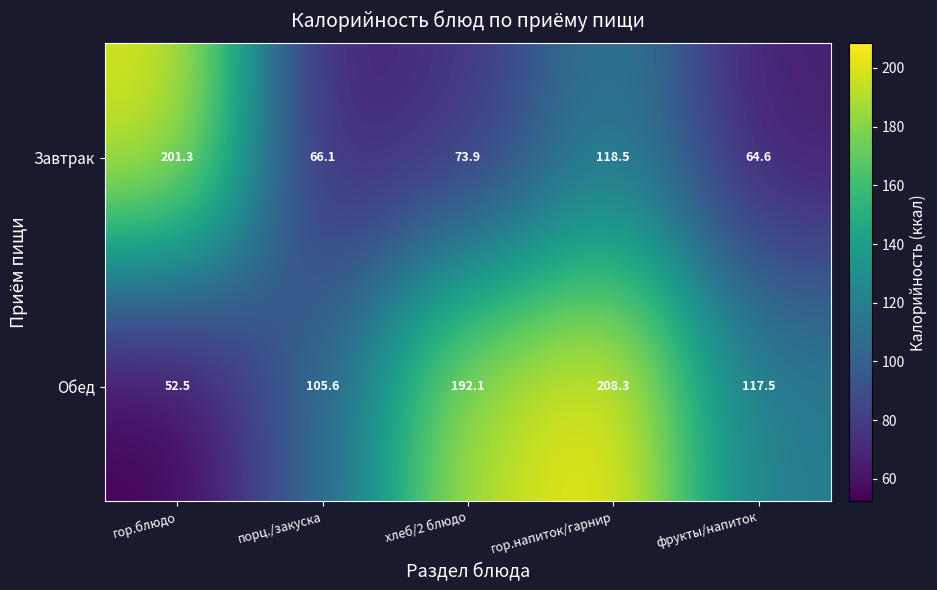

At which category is the sum across all series the highest?

гор.напиток/гарнир